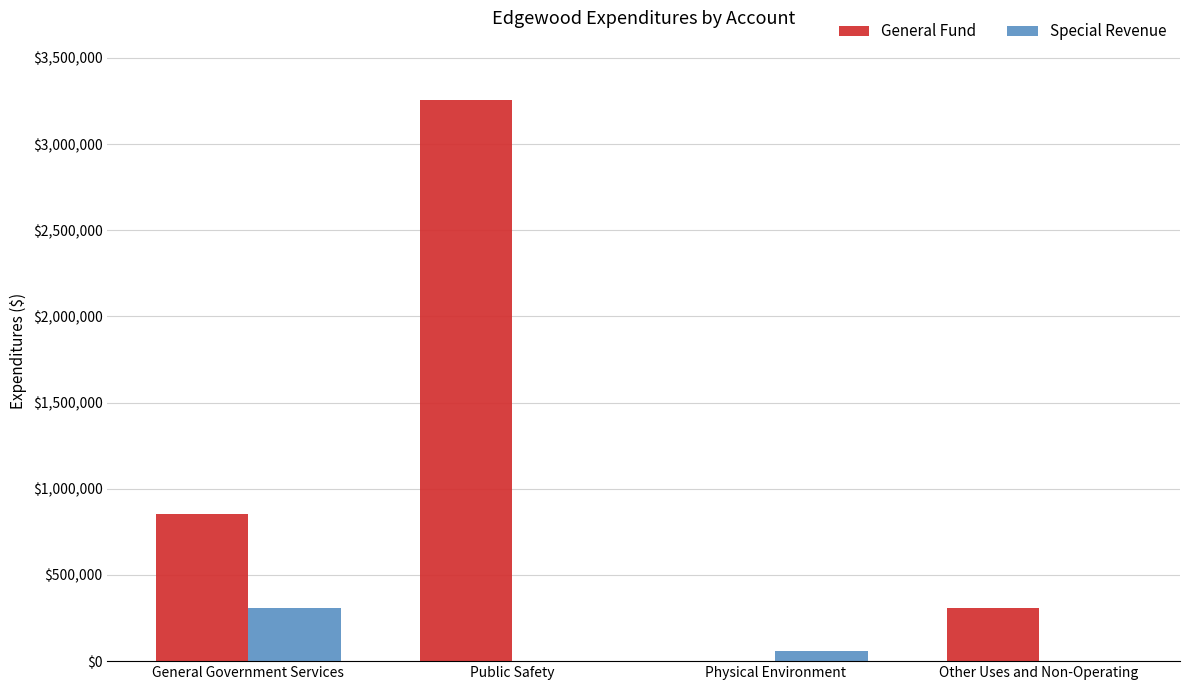

The General Fund series shows 853570 at General Government Services. True or false?

True